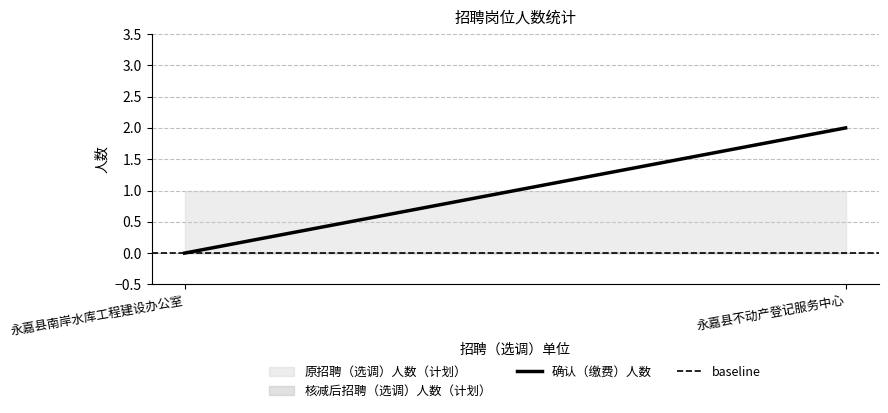

Which series has the largest range (max minus min)?

确认（缴费）人数